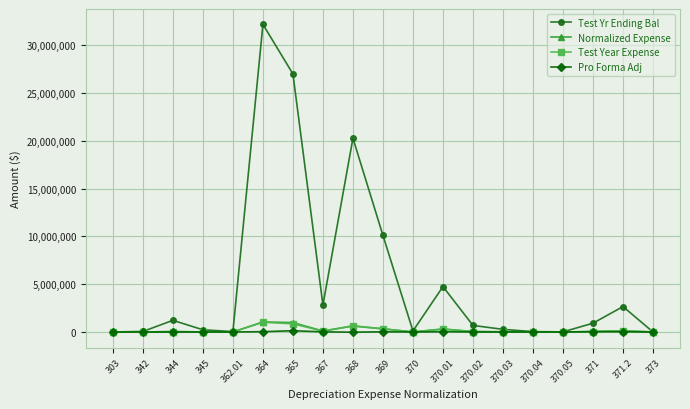

At how many categories does at least one series exceed 7915155?

4